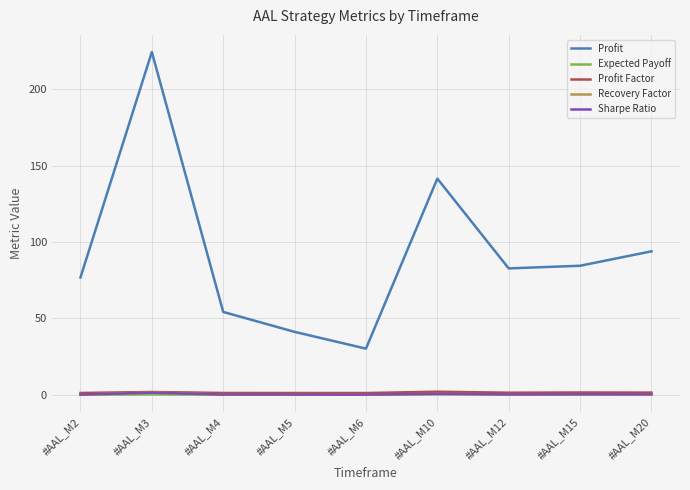

Which category has the highest value across all series?

#AAL_M3